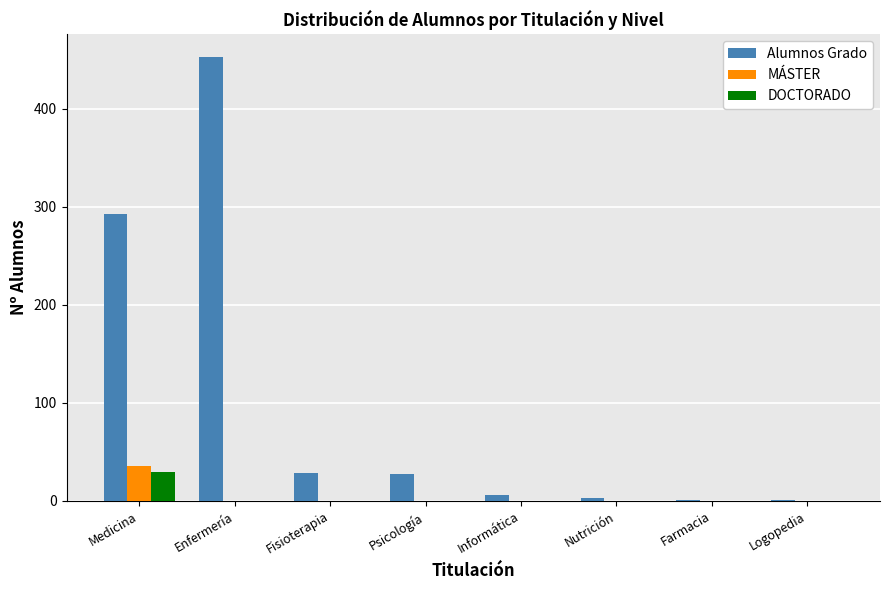

At which label does Alumnos Grado first exceed 28?

Medicina